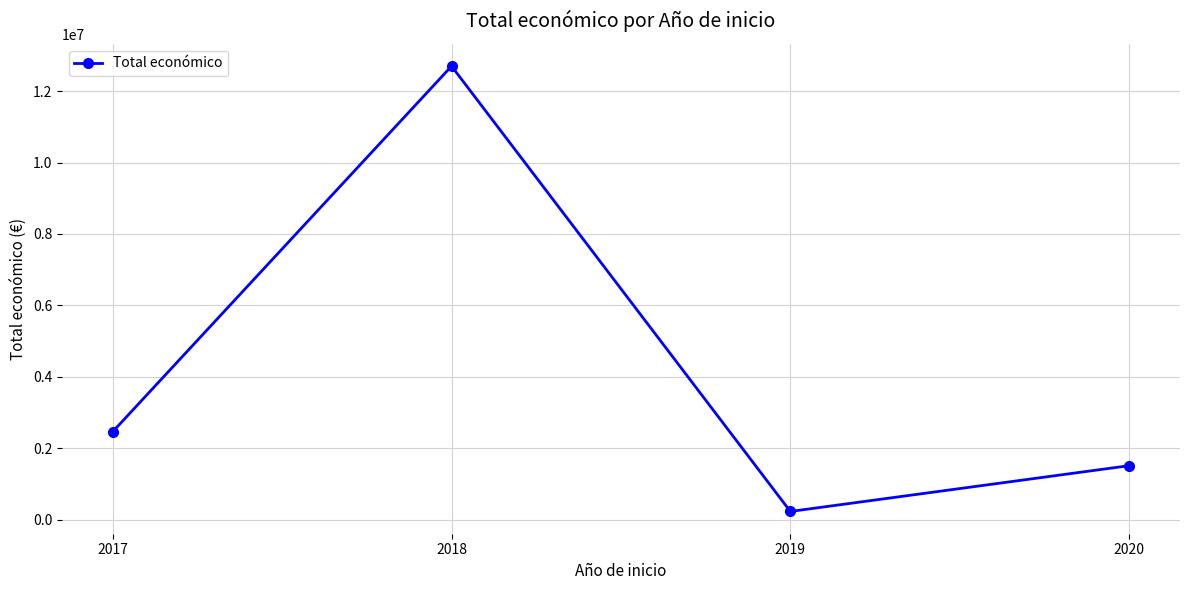

List the labels in order of value, smallest first.

2019, 2020, 2017, 2018